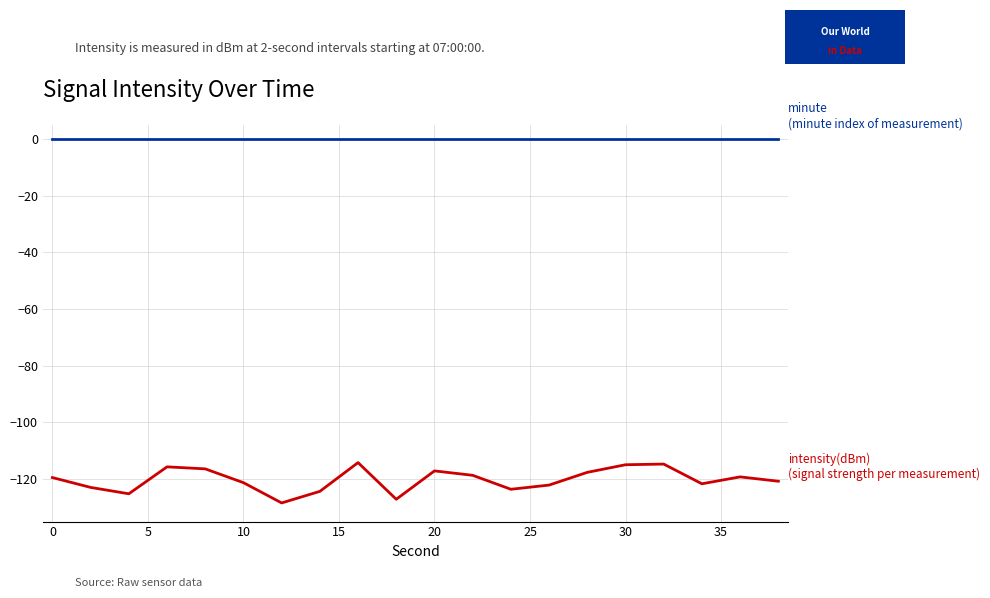

What is the minimum value shown in the chart?

-128.4